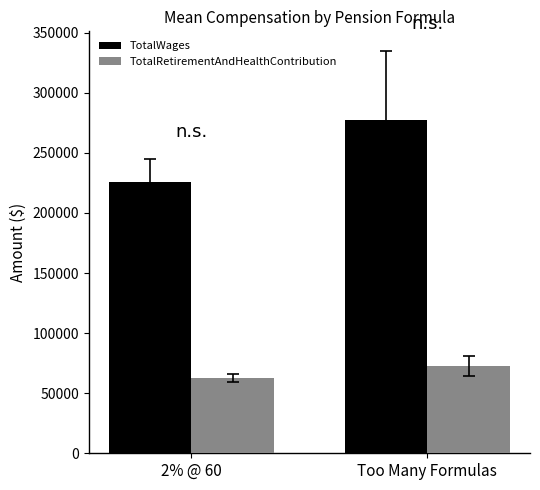

Is the value of TotalWages at 2% @ 60 greater than the value of TotalRetirementAndHealthContribution at 2% @ 60?

Yes